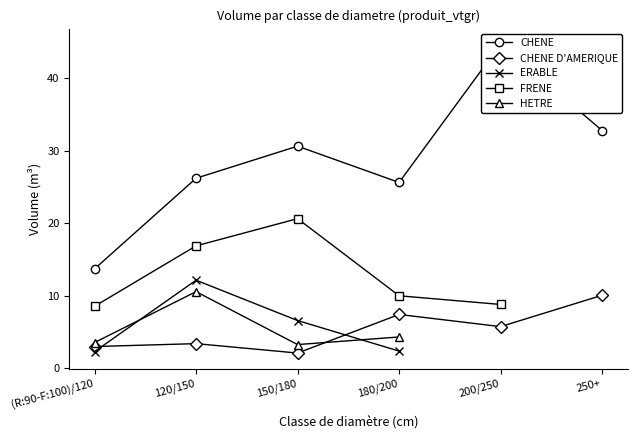

True or false: FRENE has more than 1 points higher than both neighbors.

False